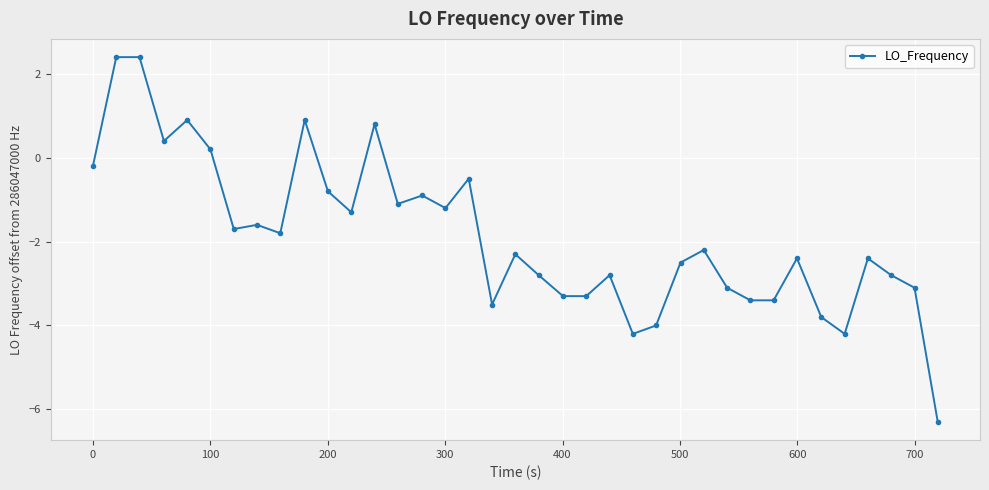

What is the value of the 6th point from the left?

0.2